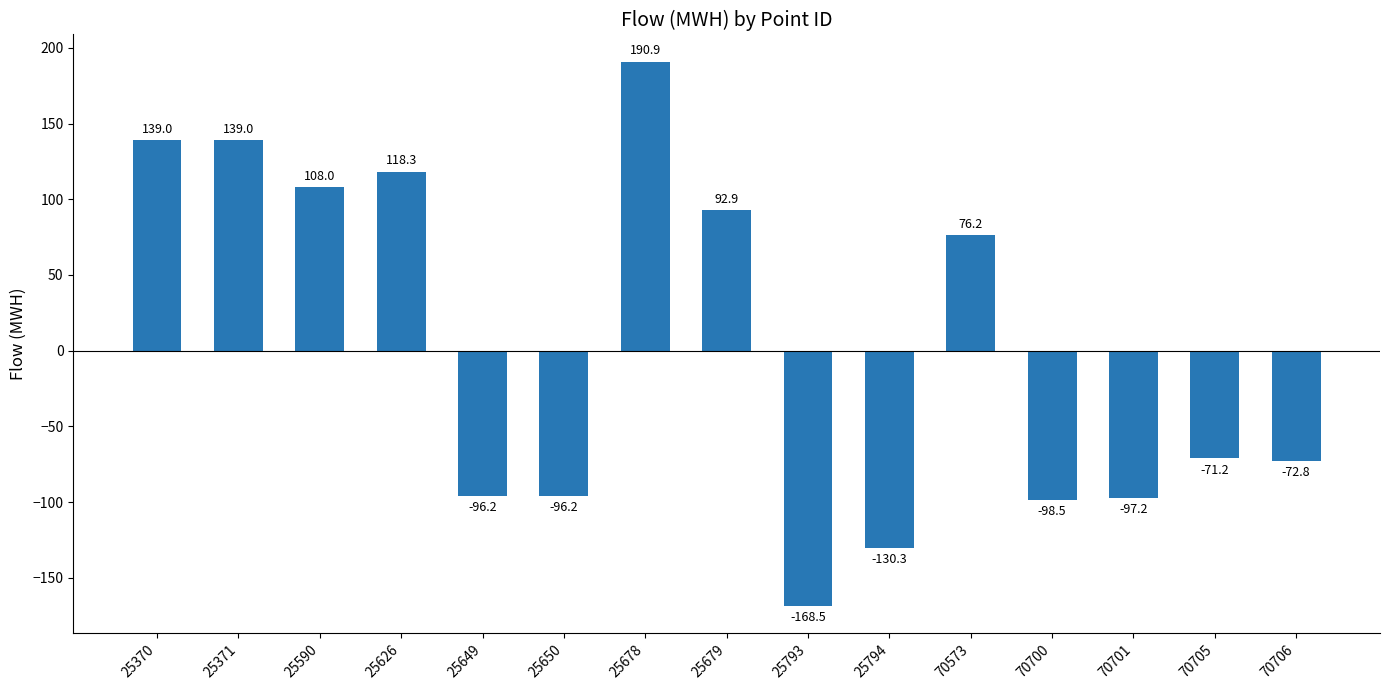

Reading left to right, list all the values displayed in this chart.

139.0	139.0	108.0	118.3	-96.2	-96.2	190.9	92.9	-168.5	-130.3	76.2	-98.5	-97.2	-71.2	-72.8